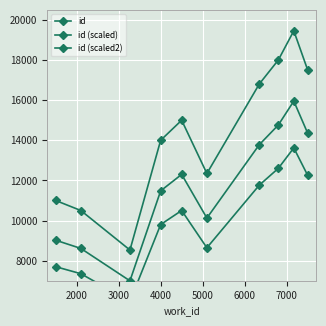

How many categories are shown in the chart?

10